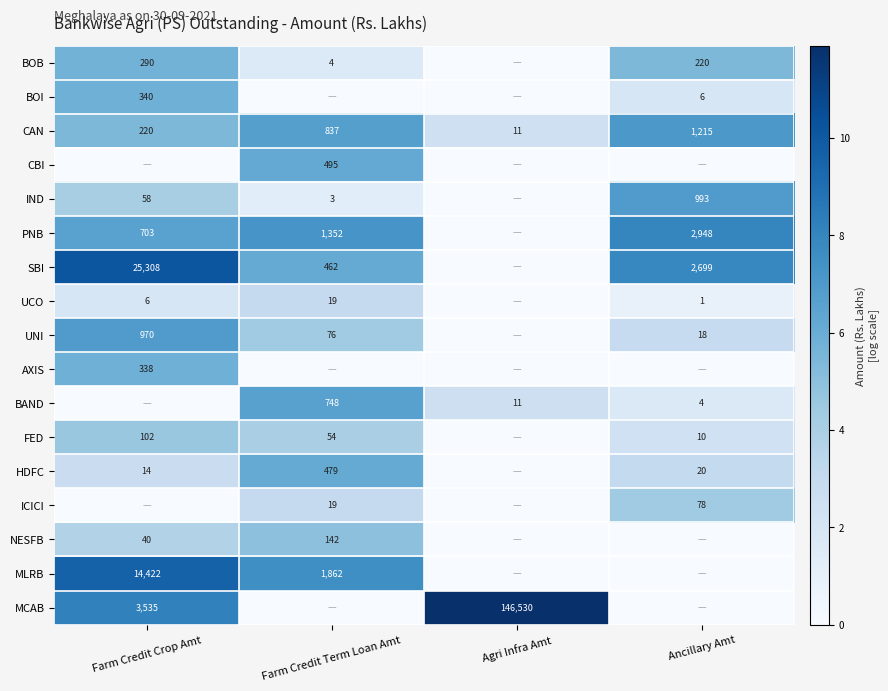

Is it true that AXIS equals 204 at Farm Credit Crop Amt?

False